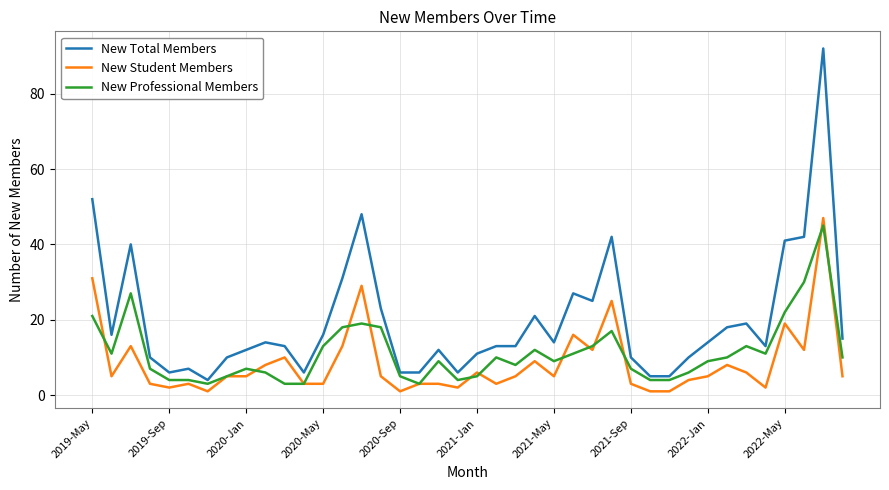

Which series has the largest total across all categories?

New Total Members